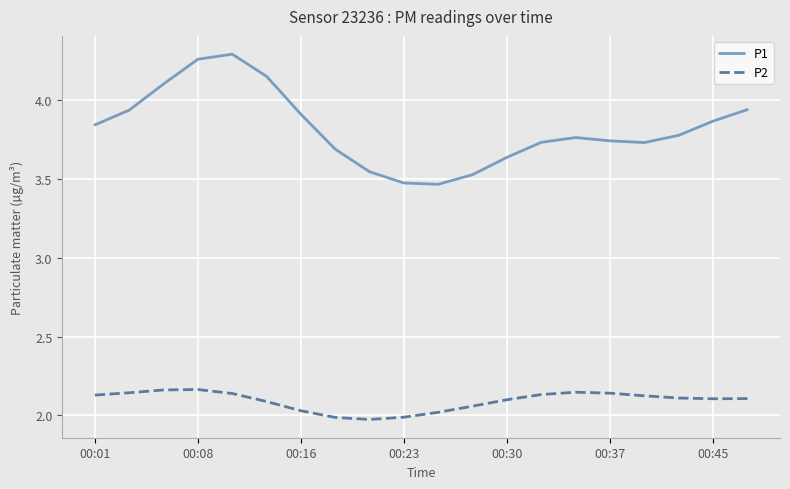

What is the difference between the second highest and minimum values in the P1 series?

0.8